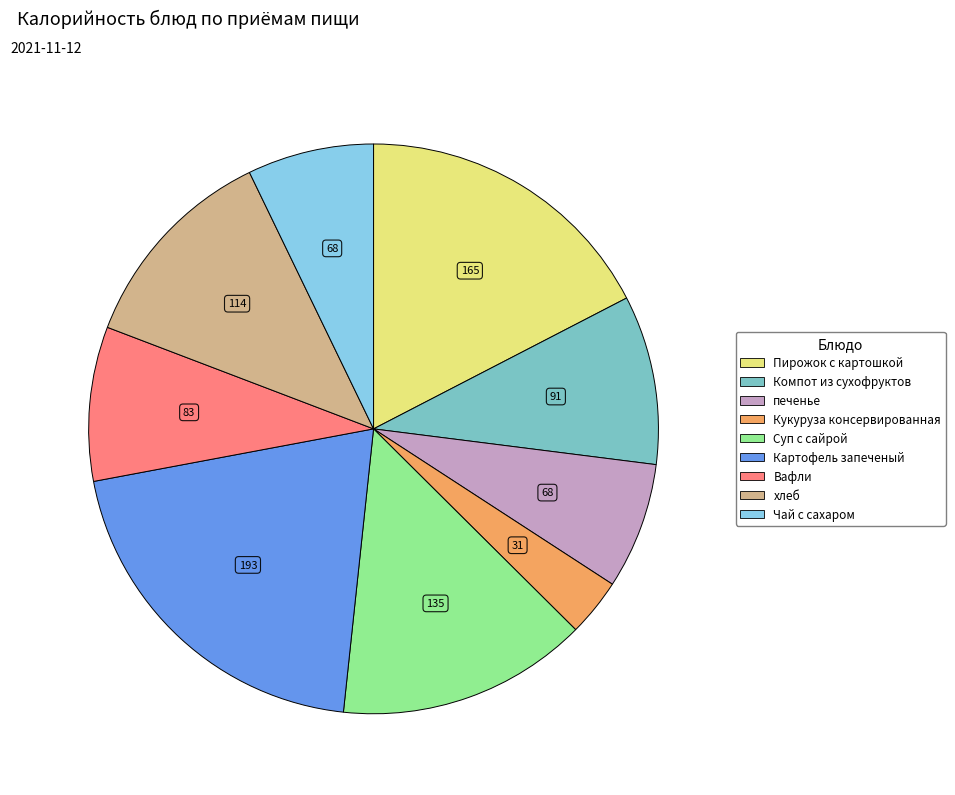

What is the smallest slice in the pie chart?

Кукуруза консервированная